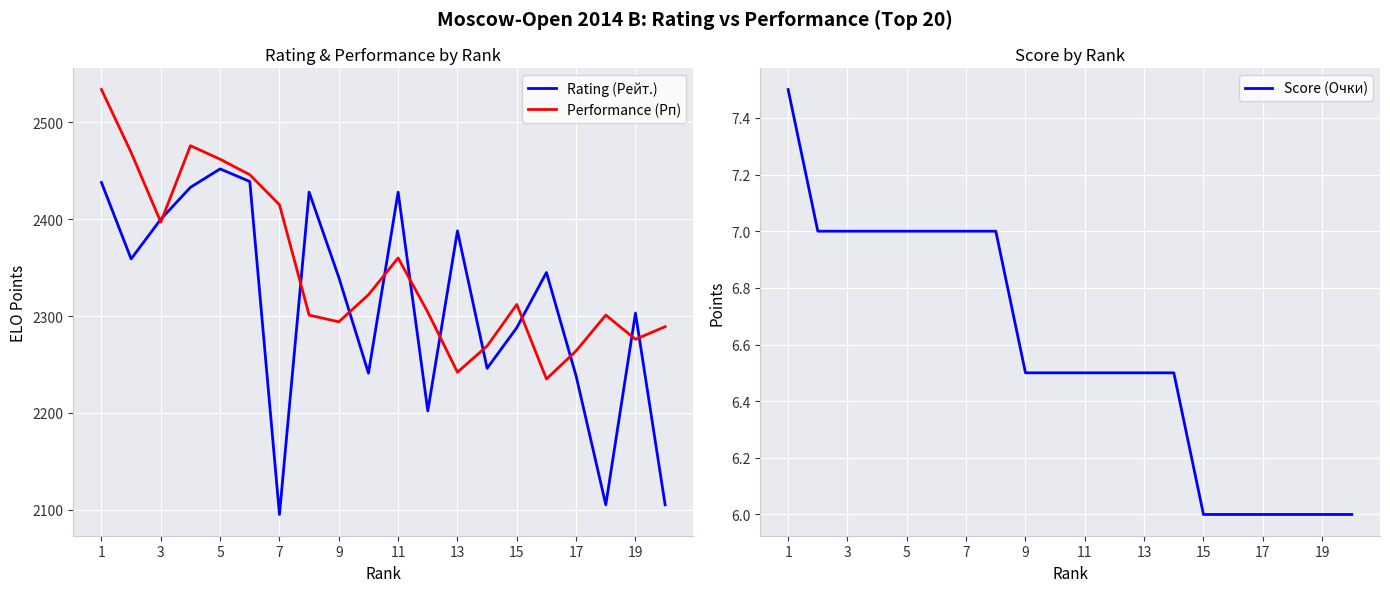

True or false: Rating (Рейт.) has a value of 2428.0 at 10.

True